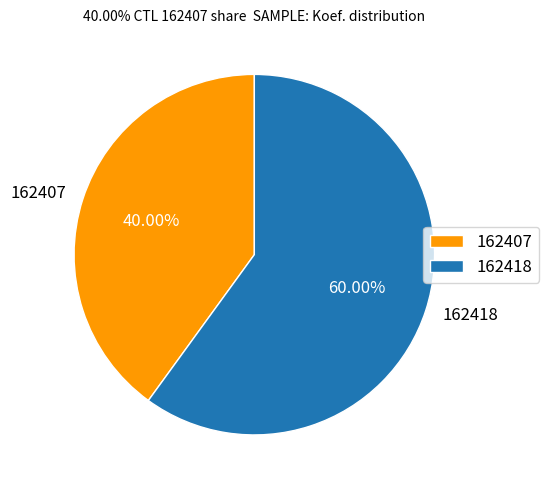

Between 162418 and 162407, which is larger?

162418